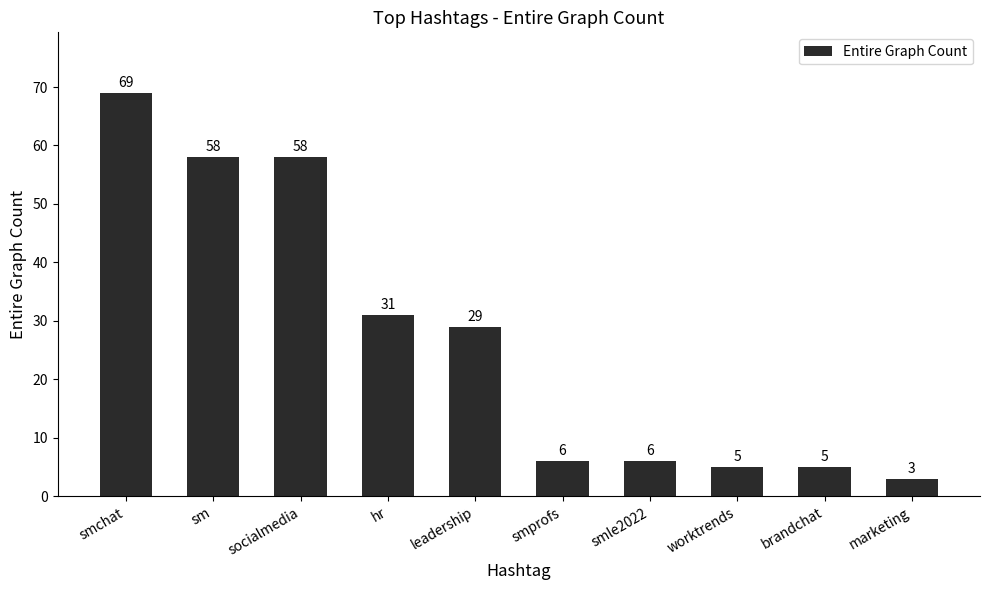

The value at smle2022 is 6. True or false?

True